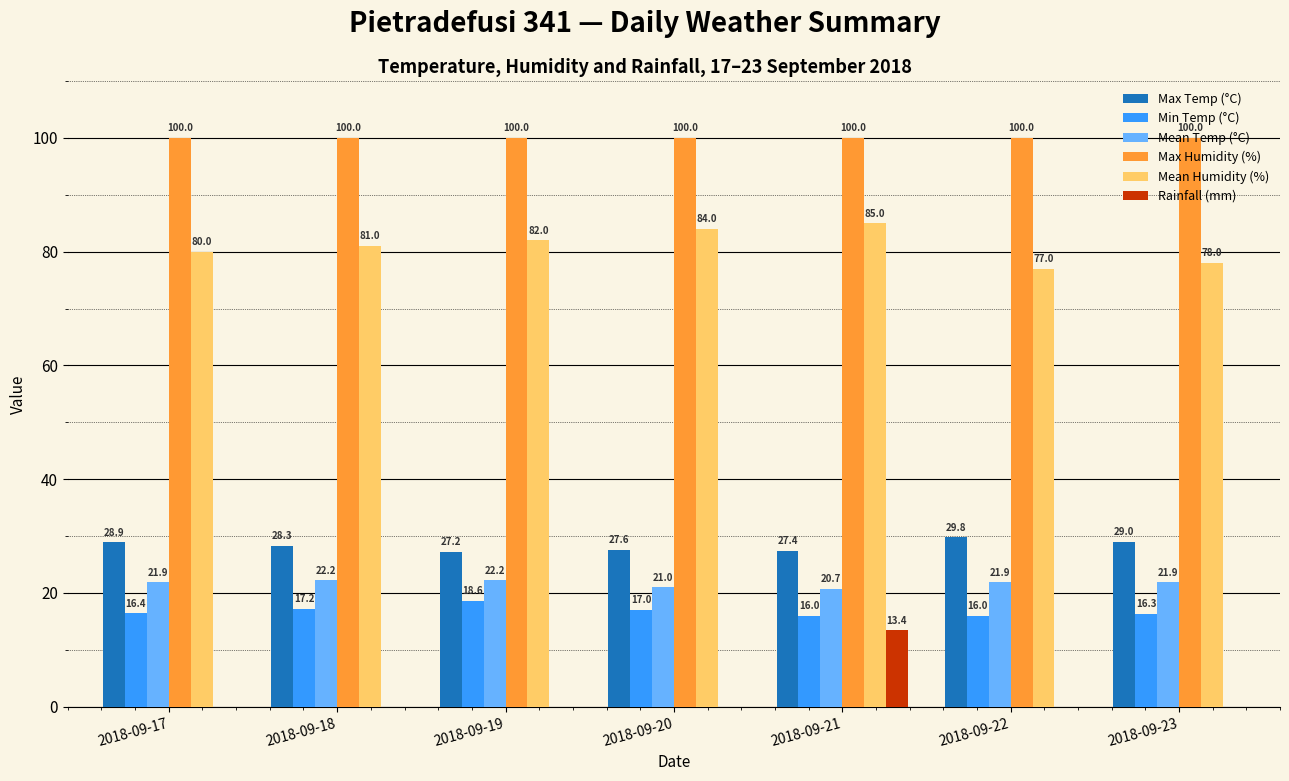

Reading left to right, transcribe all the data shown in this chart.

Max Temp (°C): 28.9	28.3	27.2	27.6	27.4	29.8	29.0
Min Temp (°C): 16.4	17.2	18.6	17.0	16.0	16.0	16.3
Mean Temp (°C): 21.9	22.2	22.2	21.0	20.7	21.9	21.9
Max Humidity (%): 100.0	100.0	100.0	100.0	100.0	100.0	100.0
Mean Humidity (%): 80.0	81.0	82.0	84.0	85.0	77.0	78.0
Rainfall (mm): 0.0	0.0	0.0	0.0	13.4	0.0	0.0